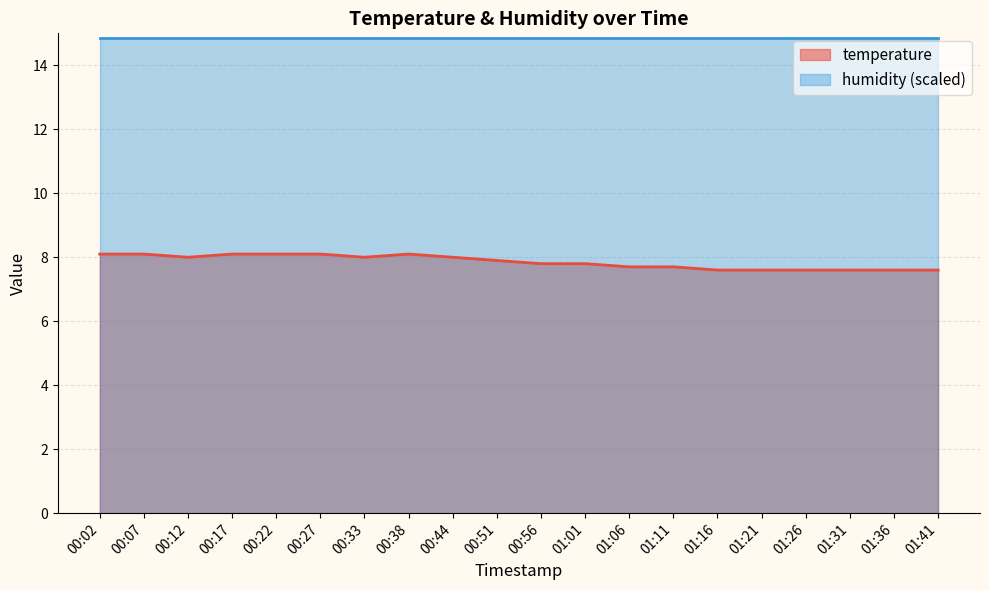

Count the values in the range 7 to 8.

14